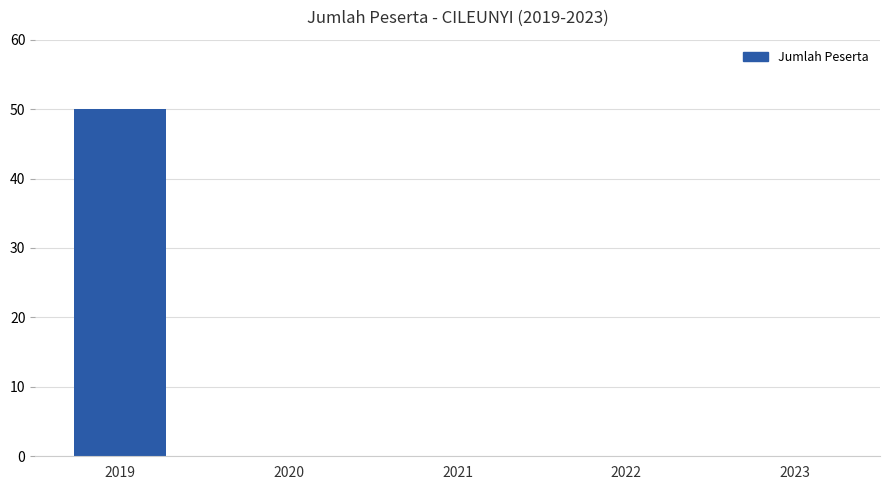

Are the bars horizontal?

No